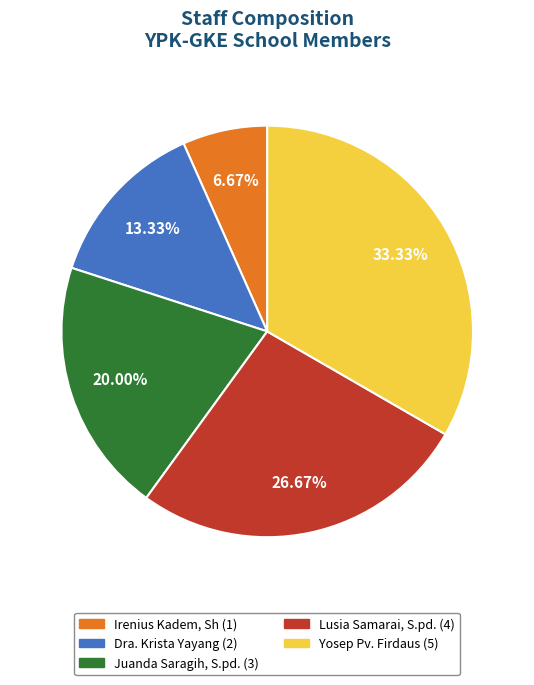

To the nearest percent, what is the difference between the Irenius Kadem, Sh and Lusia Samarai, S.pd. slice percentages?

20%